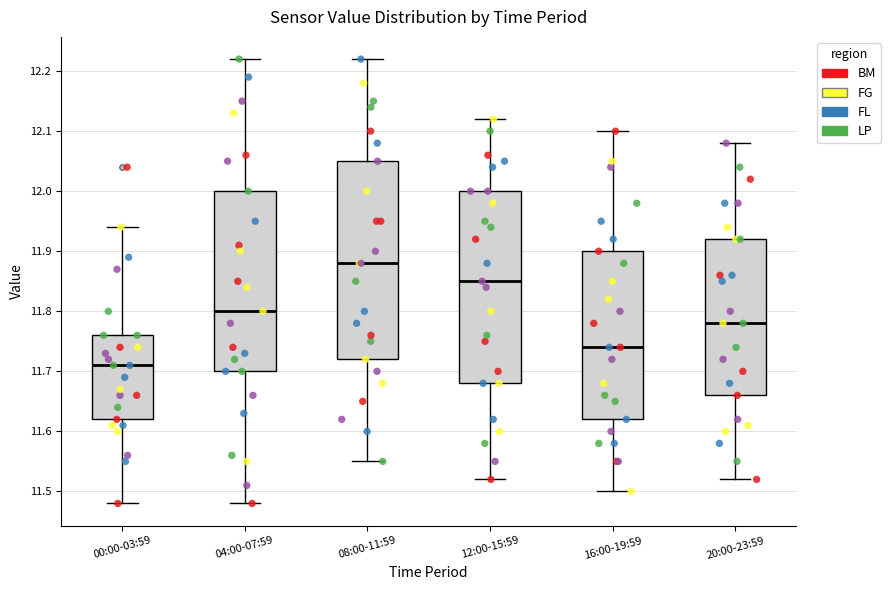

Which box's median line is the lowest?

00:00-03:59